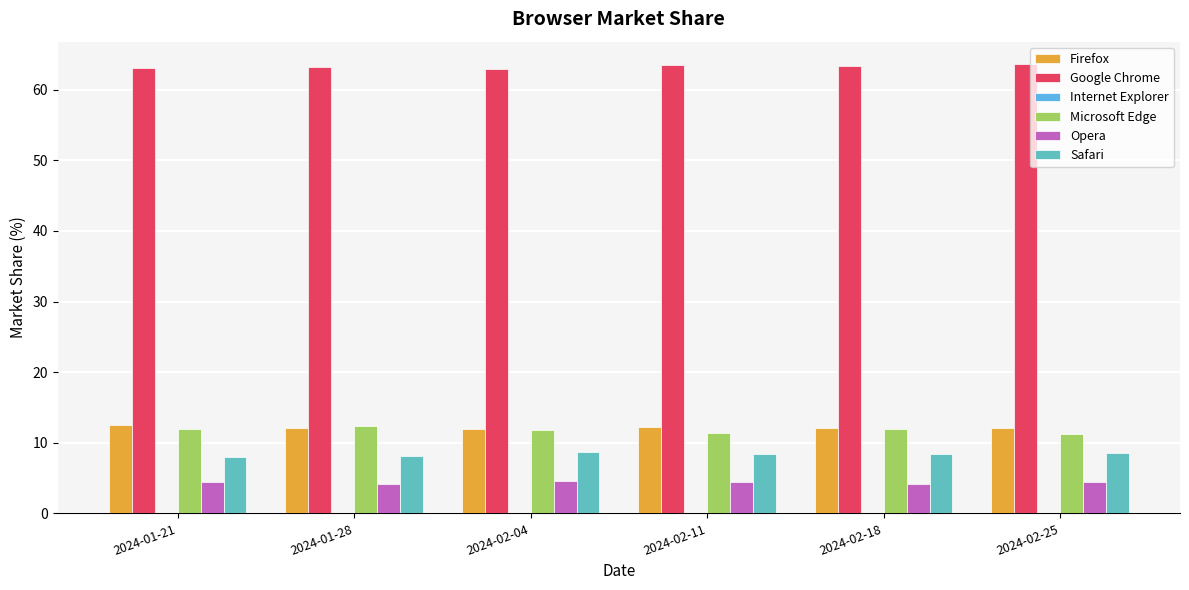

What is the sum of all Microsoft Edge values?

70.7